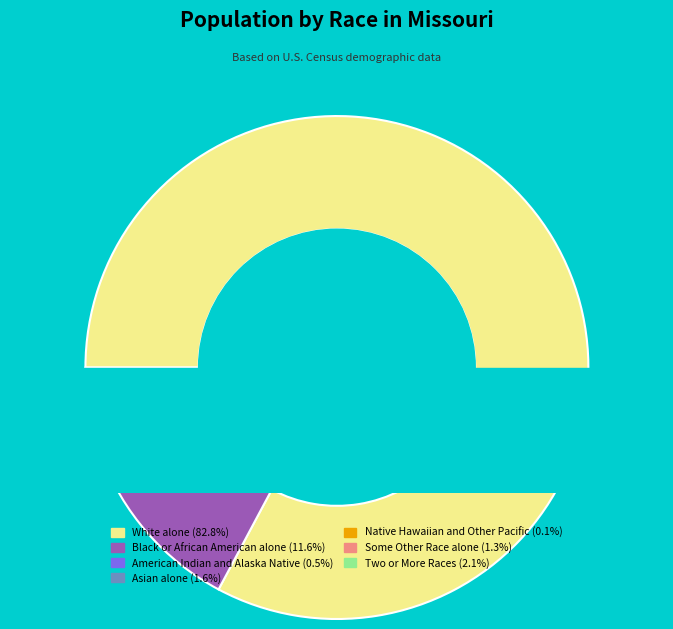

To the nearest percent, what is the average slice percentage?

14%